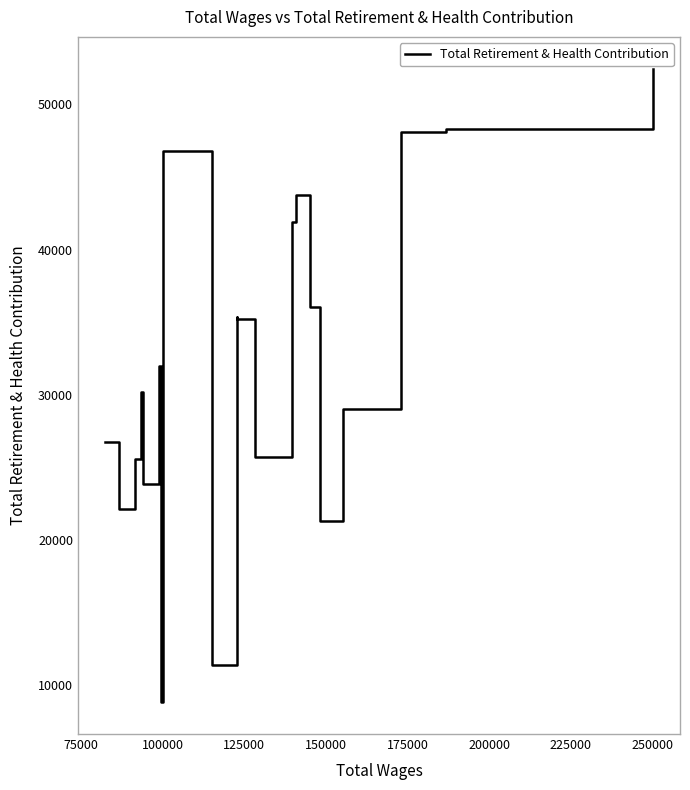

What is the greatest value displayed?

52460